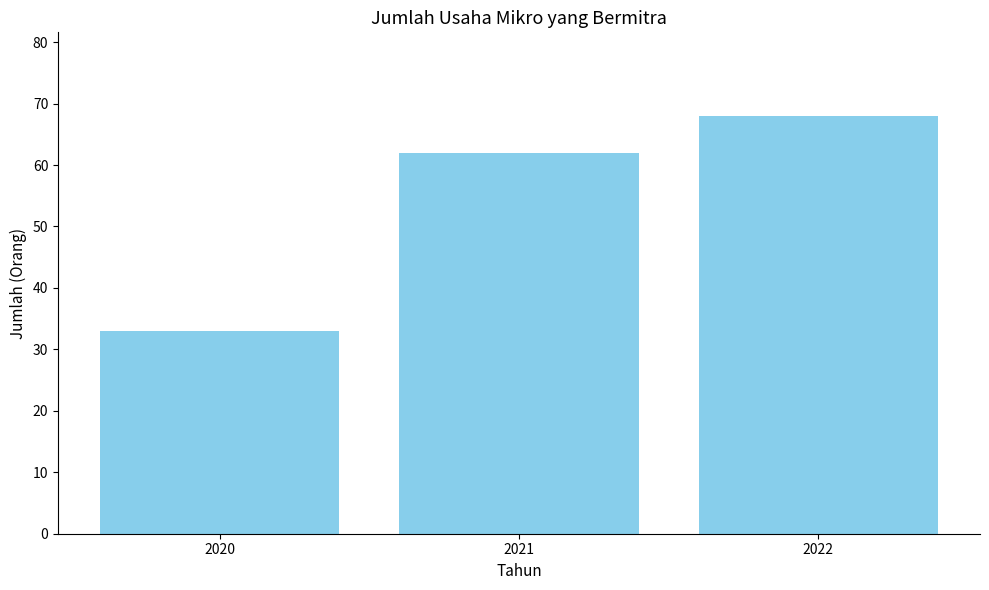

What is the value of the 2nd bar from the left?

62